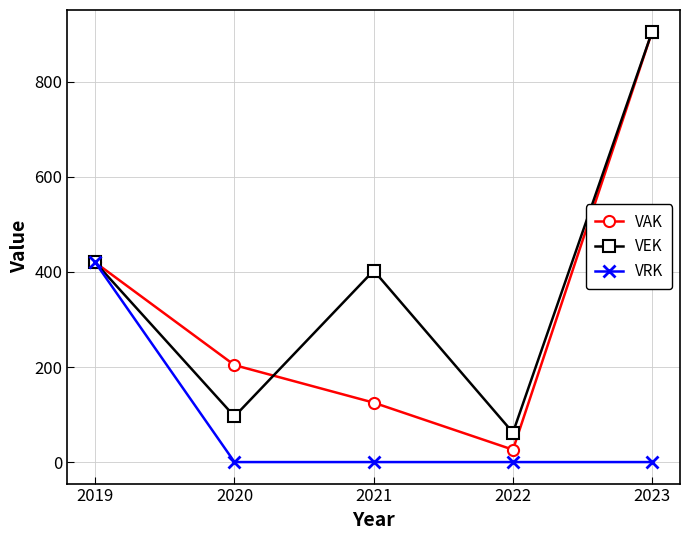

Which series has the largest range (max minus min)?

VAK